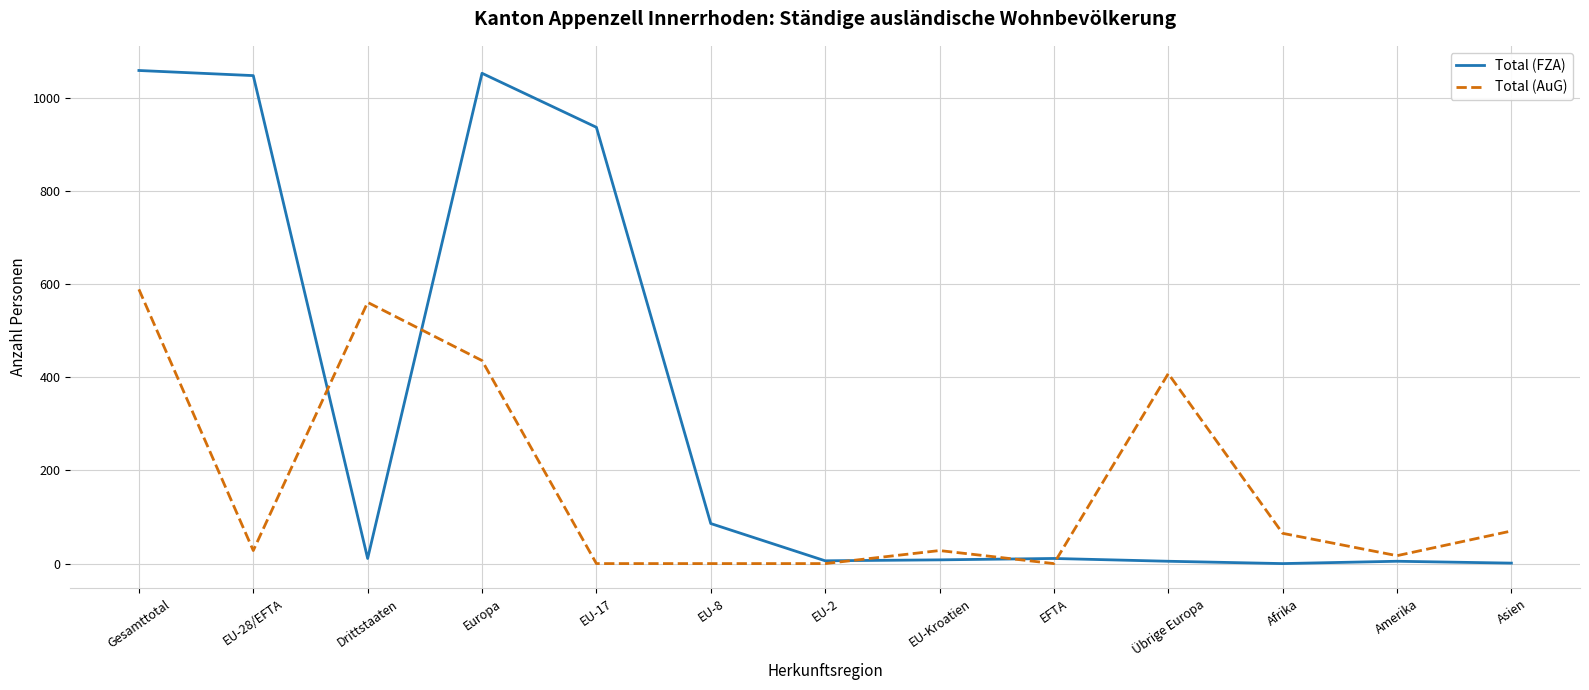

After their last crossing, which series has the higher values: Total (AuG) or Total (FZA)?

Total (AuG)